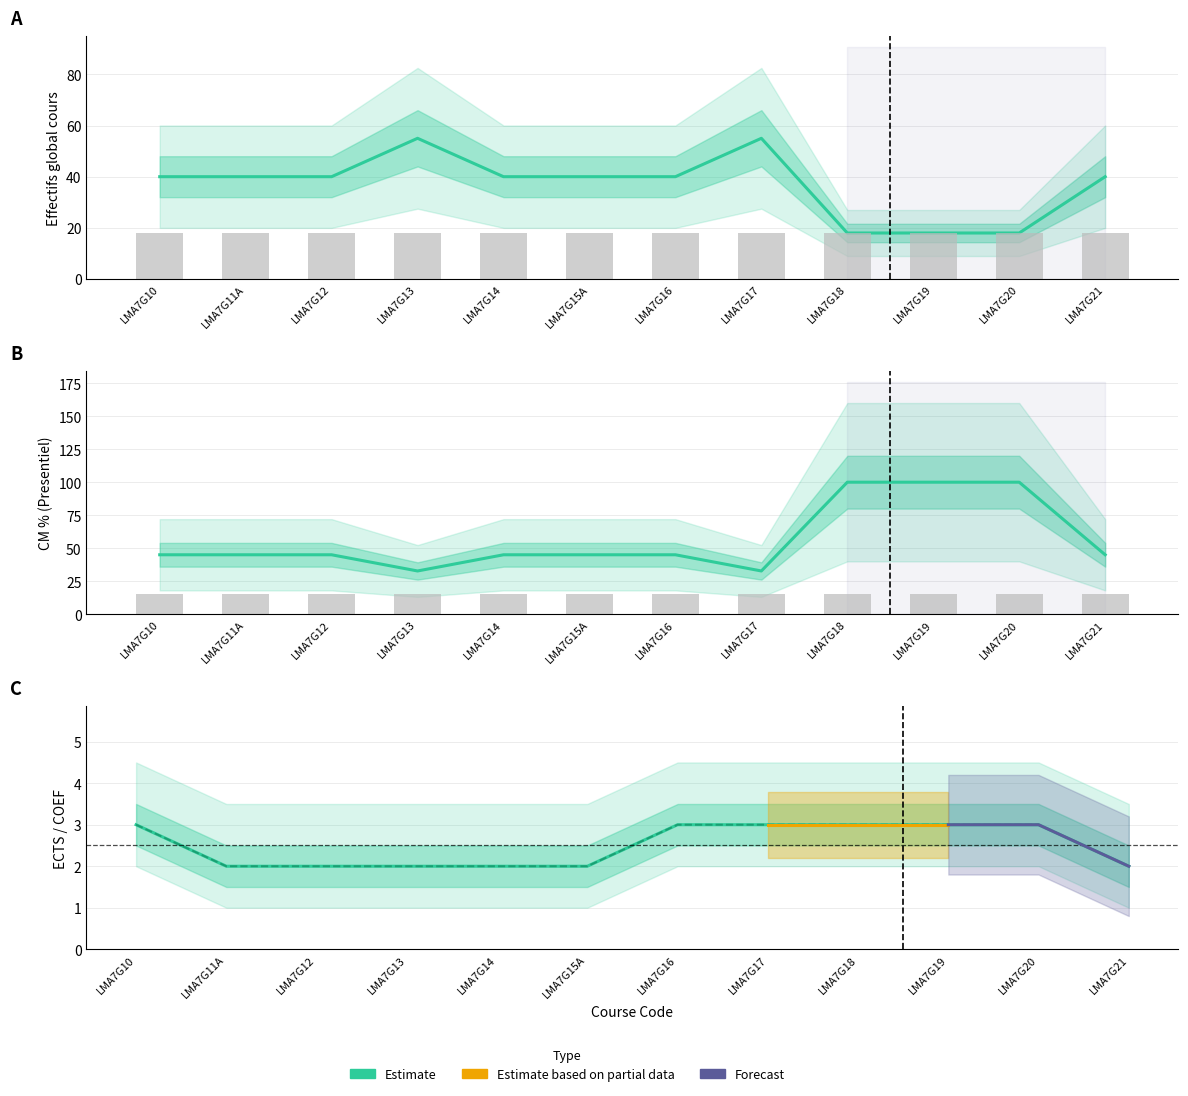

The value of COEF at LMA7G13 is 2.0. True or false?

True